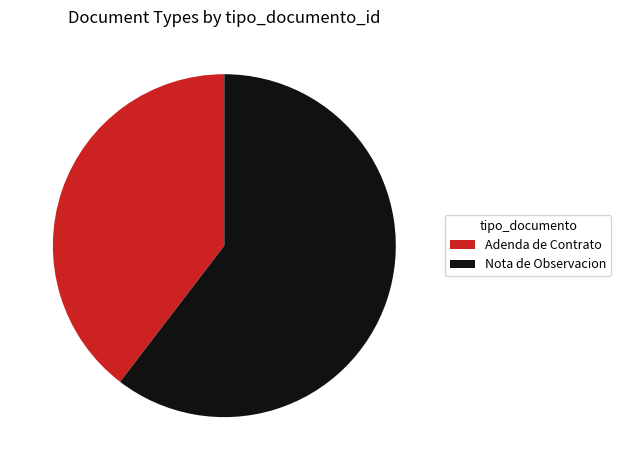

Combined, do Nota de Observacion and Adenda de Contrato account for over 50%?

Yes